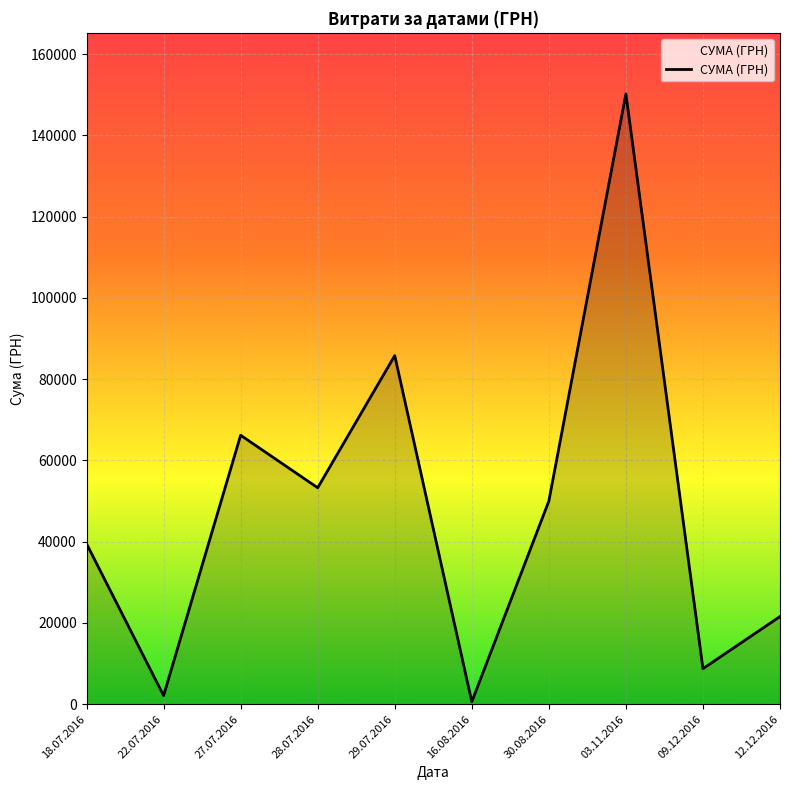

How many interior local valleys (lower than both neighbors) does the data have?

4